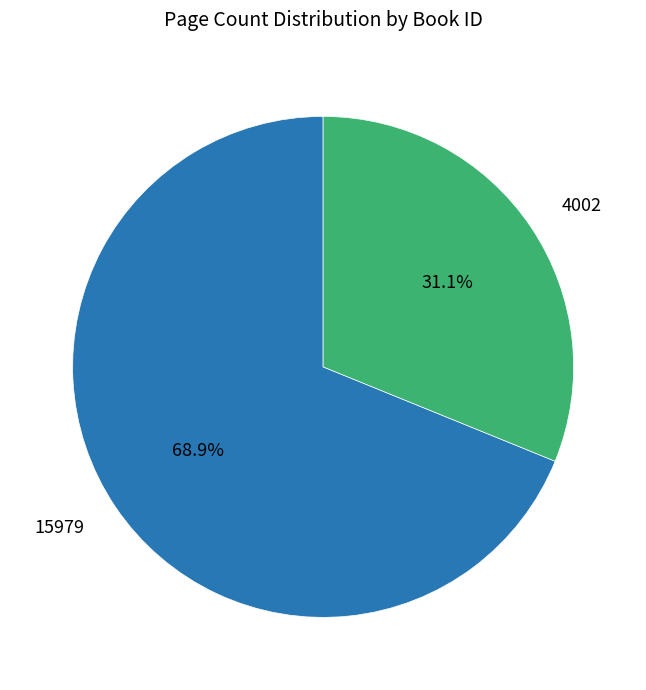

Is there a majority slice in this chart?

Yes